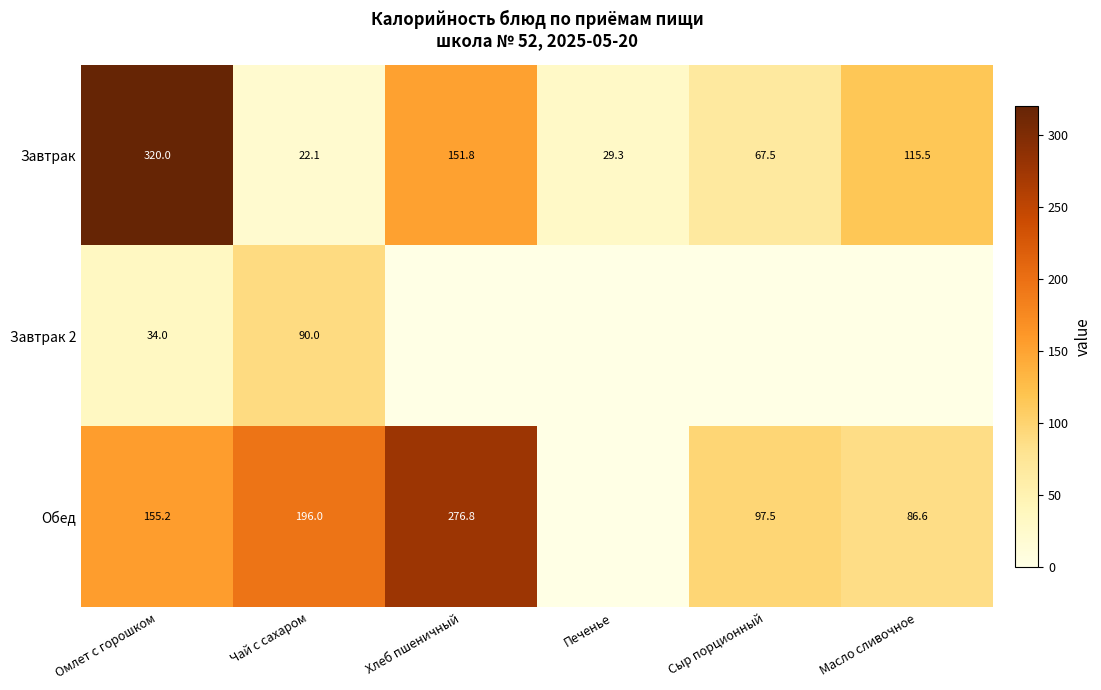

What is the average value of the Завтрак series?

117.7